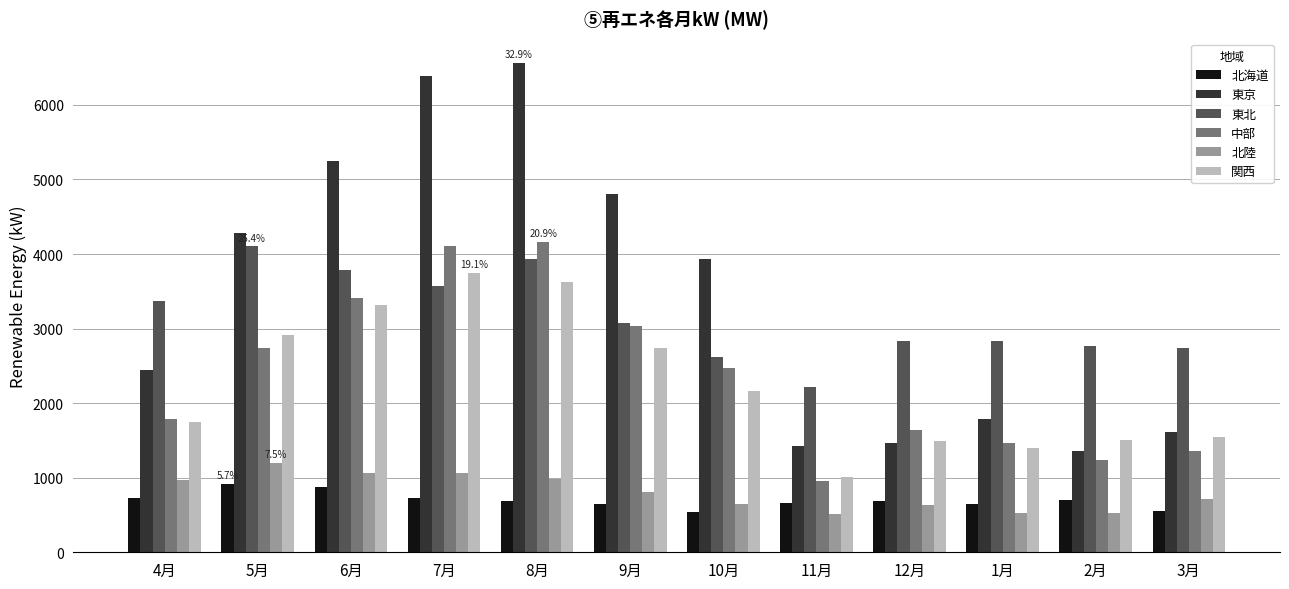

Are the bars horizontal?

No